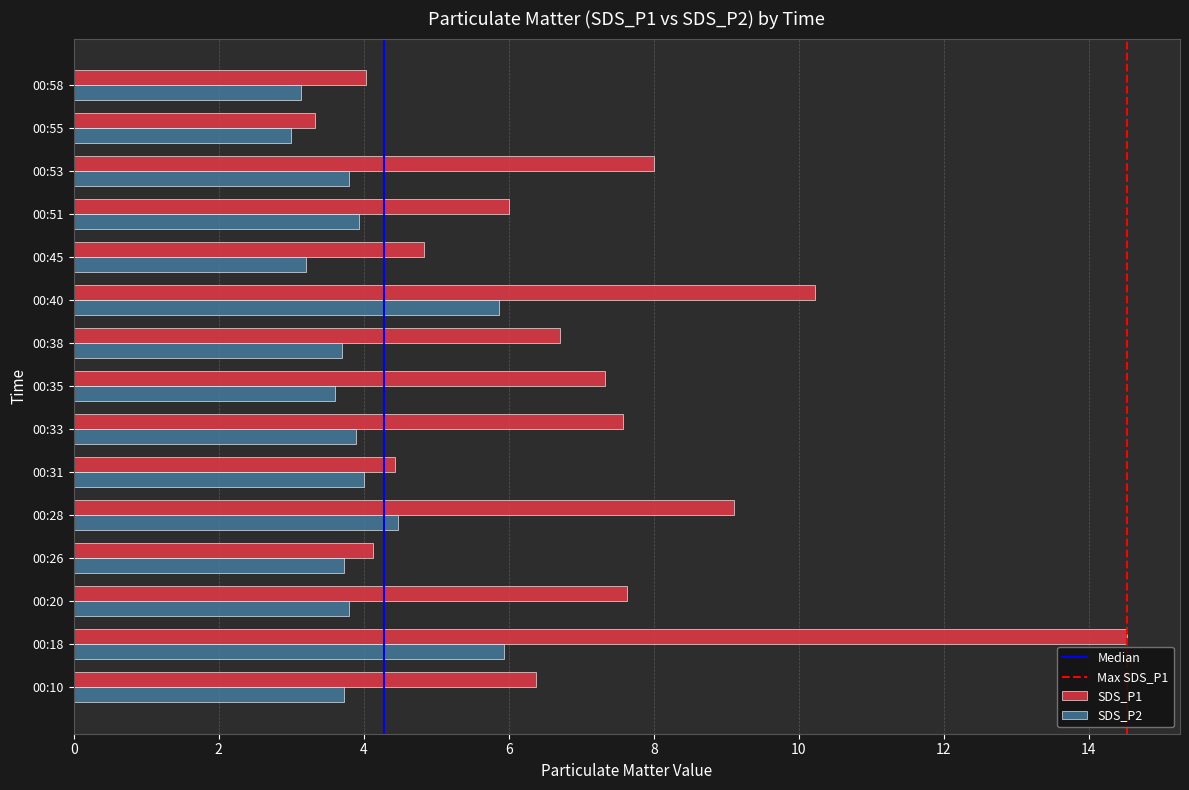

Rank the series by their average value, from highest to lowest.

SDS_P1, SDS_P2